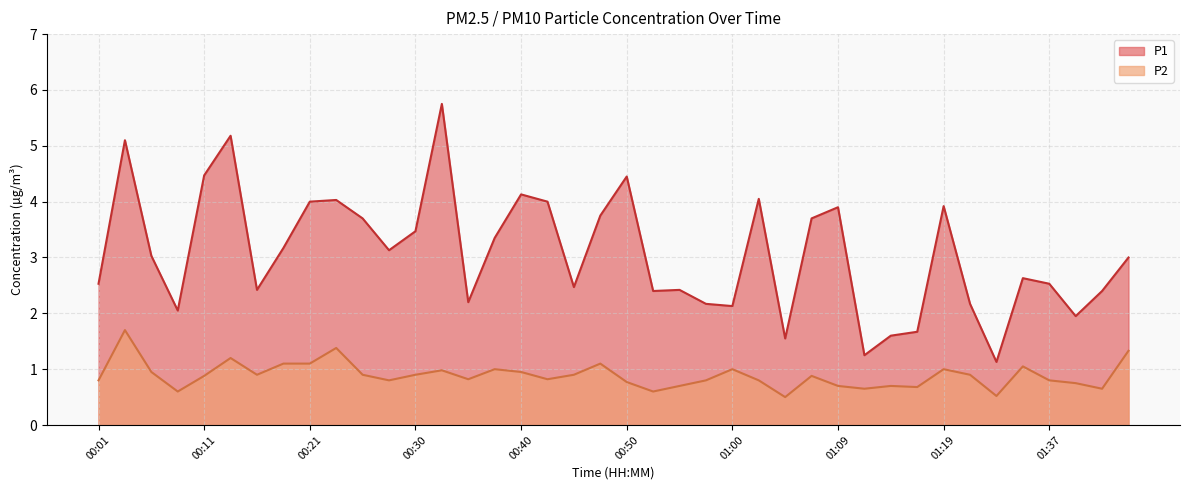

Which has a higher value, 01:02 or 00:21?

01:02